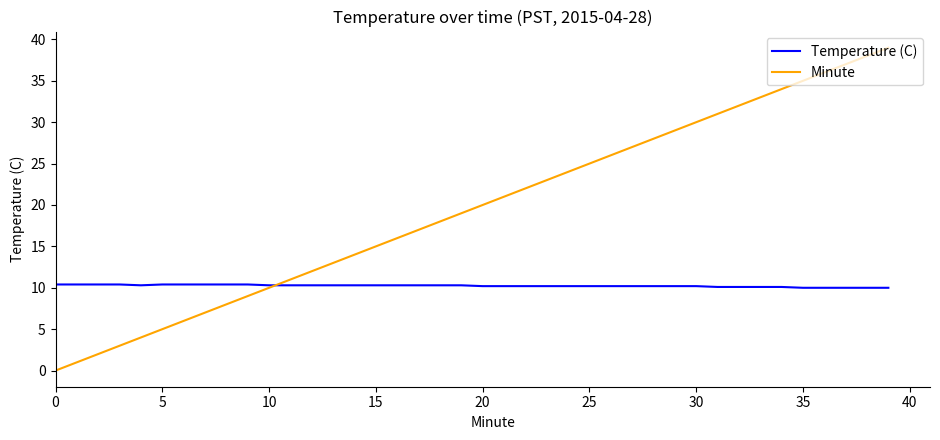

After their last crossing, which series has the higher values: Temperature (C) or Minute?

Minute